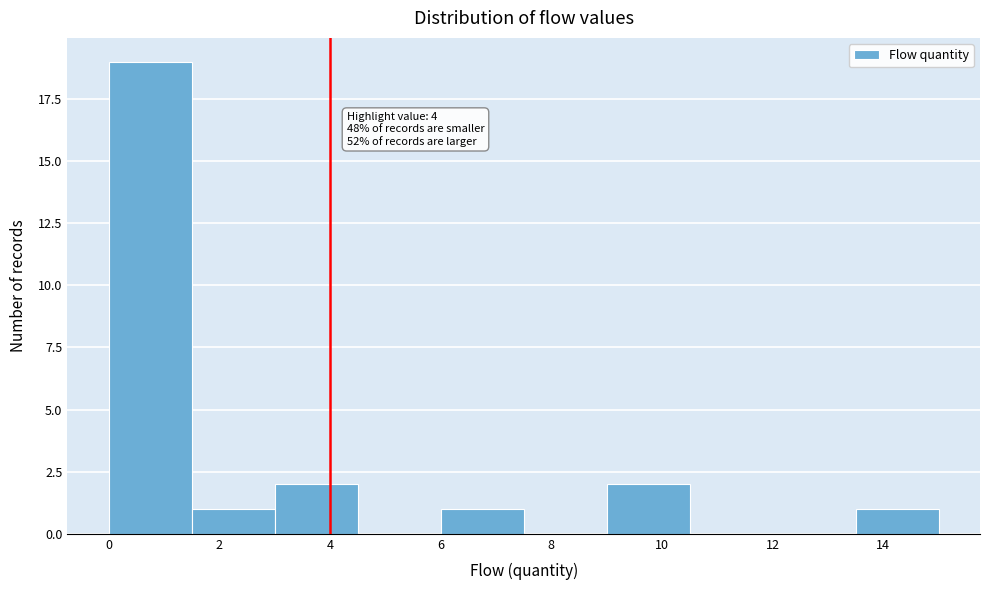

Over which range of the x-axis is the bar tallest?

0.0 to 1.5